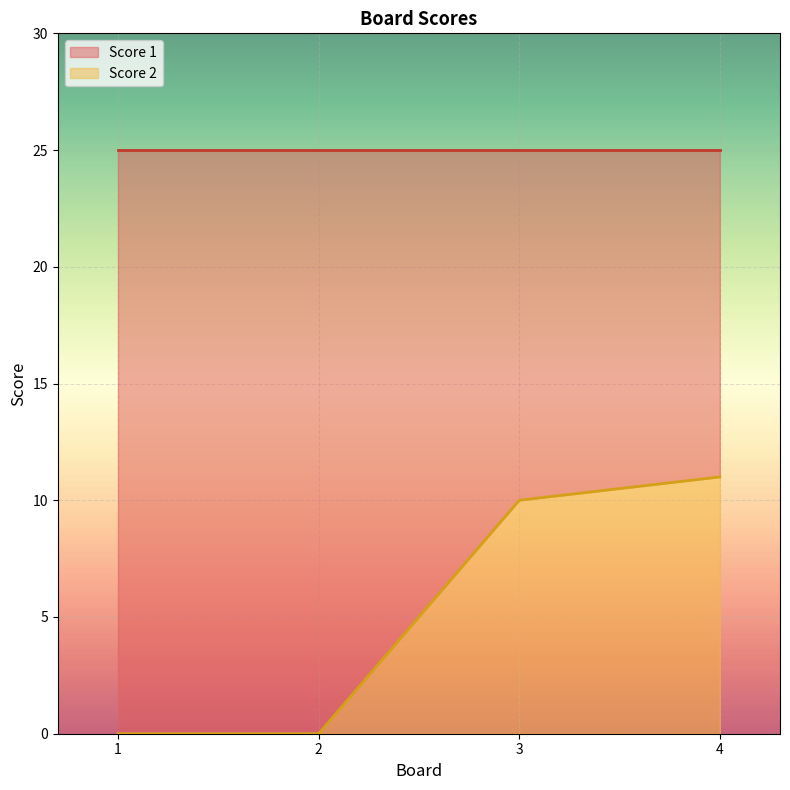

True or false: the data shows 10 at 3.

True